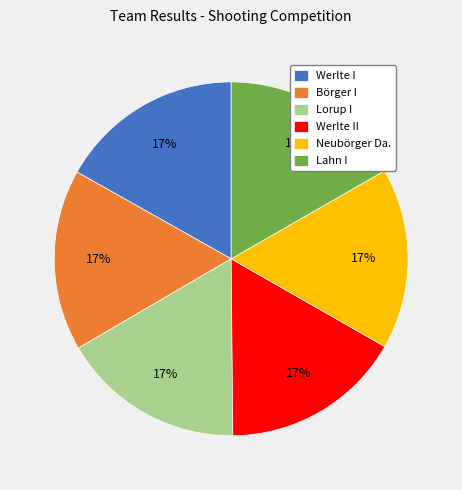

Is it true that Neubörger Da. is 17% of the pie?

True